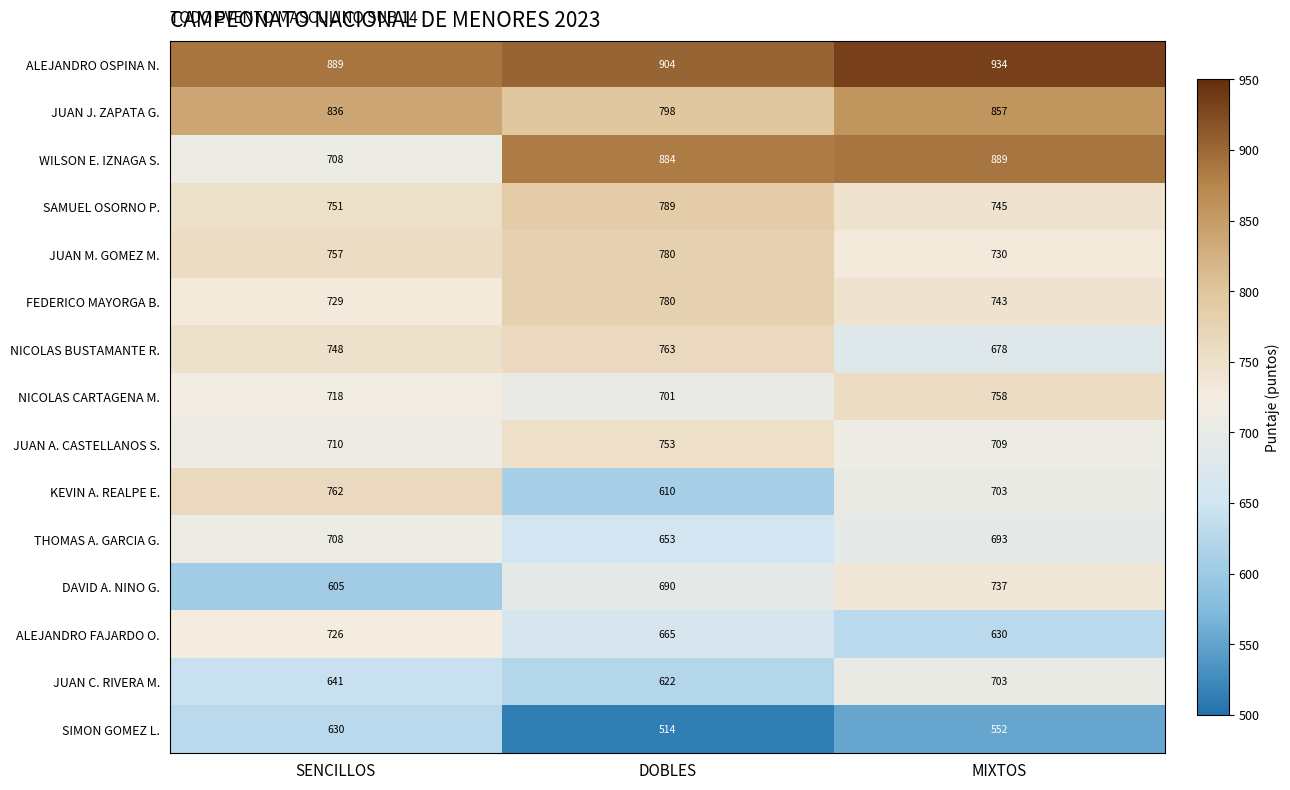

The JUAN C. RIVERA M. series shows 703 at MIXTOS. True or false?

True